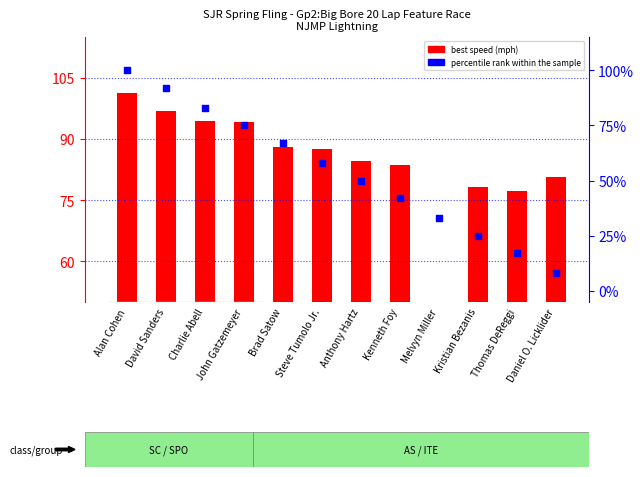

Which series reaches the maximum Y coordinate?

best speed